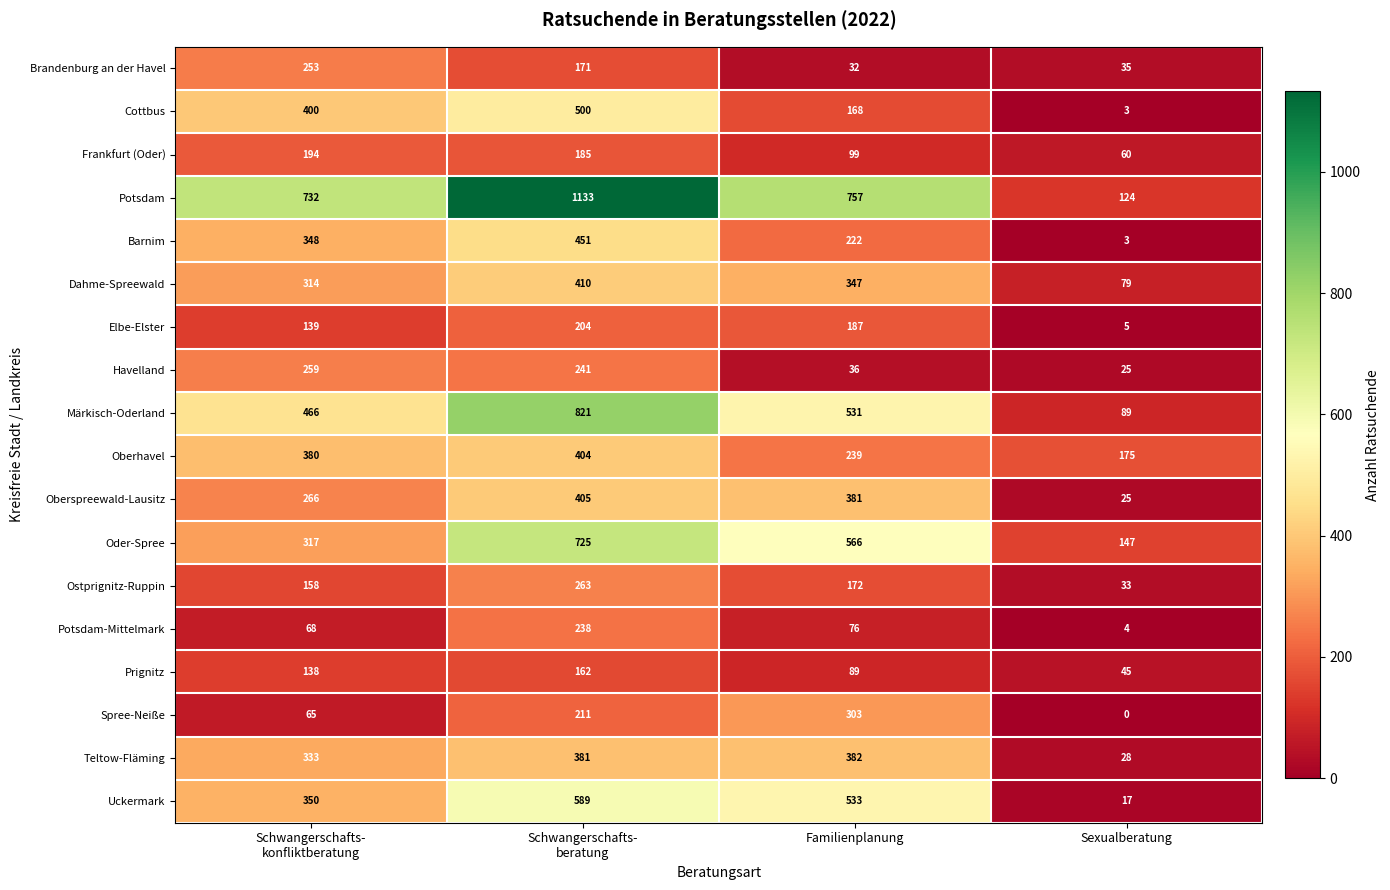

Rank the series by their maximum value, from lowest to highest.

Prignitz, Frankfurt (Oder), Elbe-Elster, Potsdam-Mittelmark, Brandenburg an der Havel, Havelland, Ostprignitz-Ruppin, Spree-Neiße, Teltow-Fläming, Oberhavel, Oberspreewald-Lausitz, Dahme-Spreewald, Barnim, Cottbus, Uckermark, Oder-Spree, Märkisch-Oderland, Potsdam